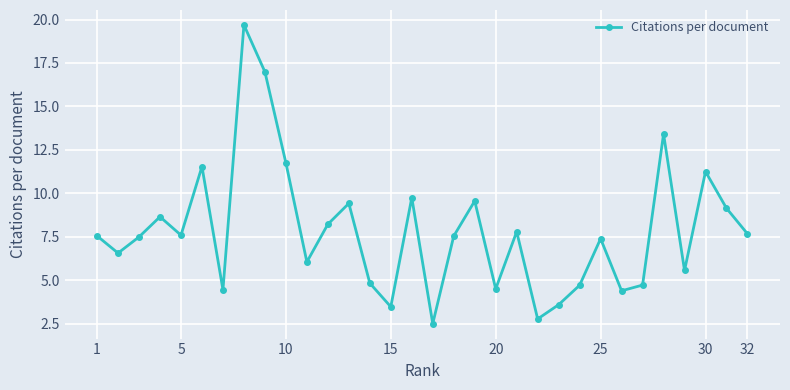

True or false: the data has more than 1 interior local peaks.

True